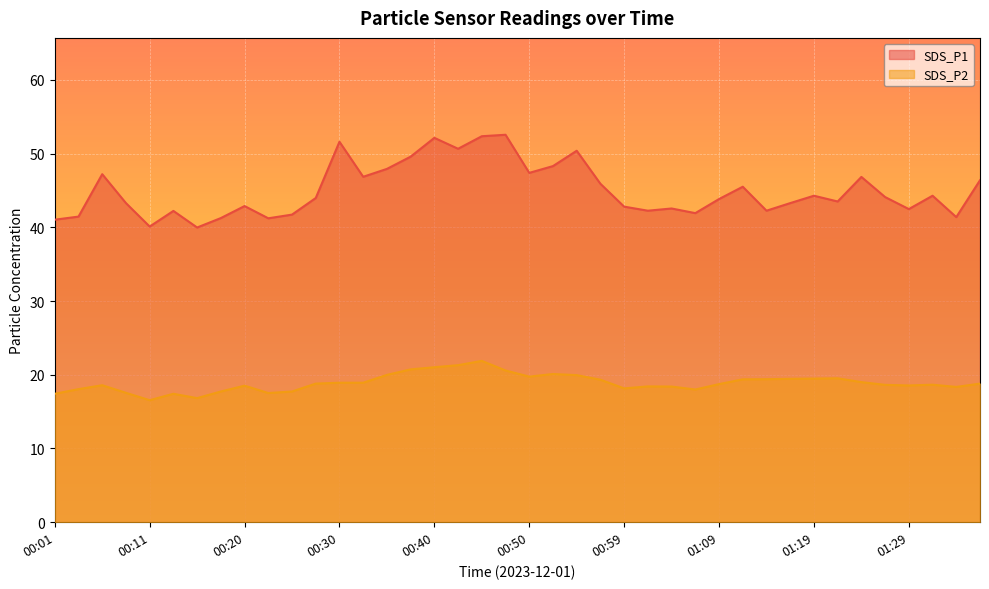

What position from the right is 00:40?

24